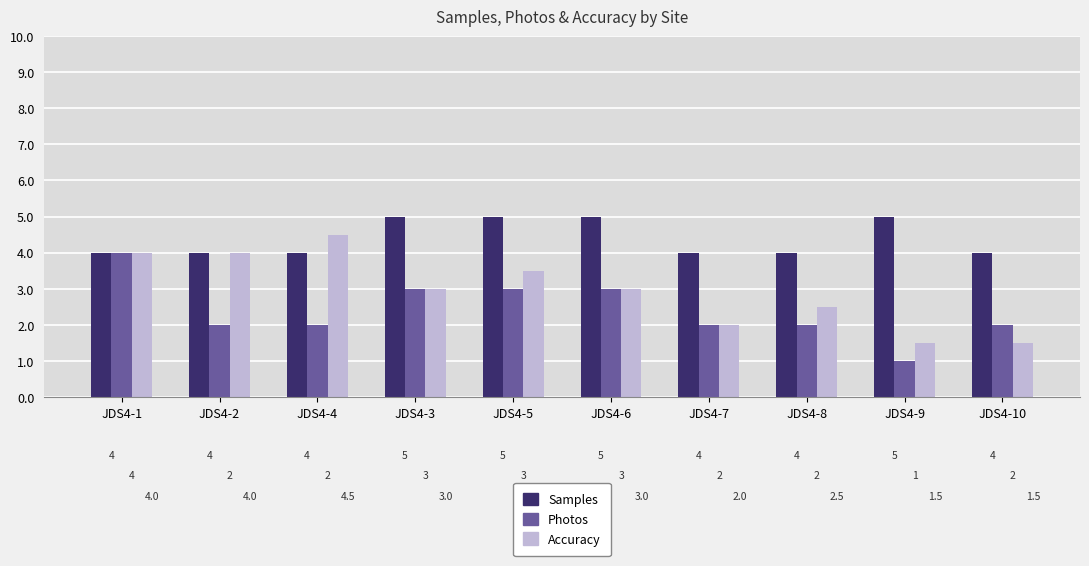

List the series in order of their overall mean, highest first.

Samples, Accuracy, Photos